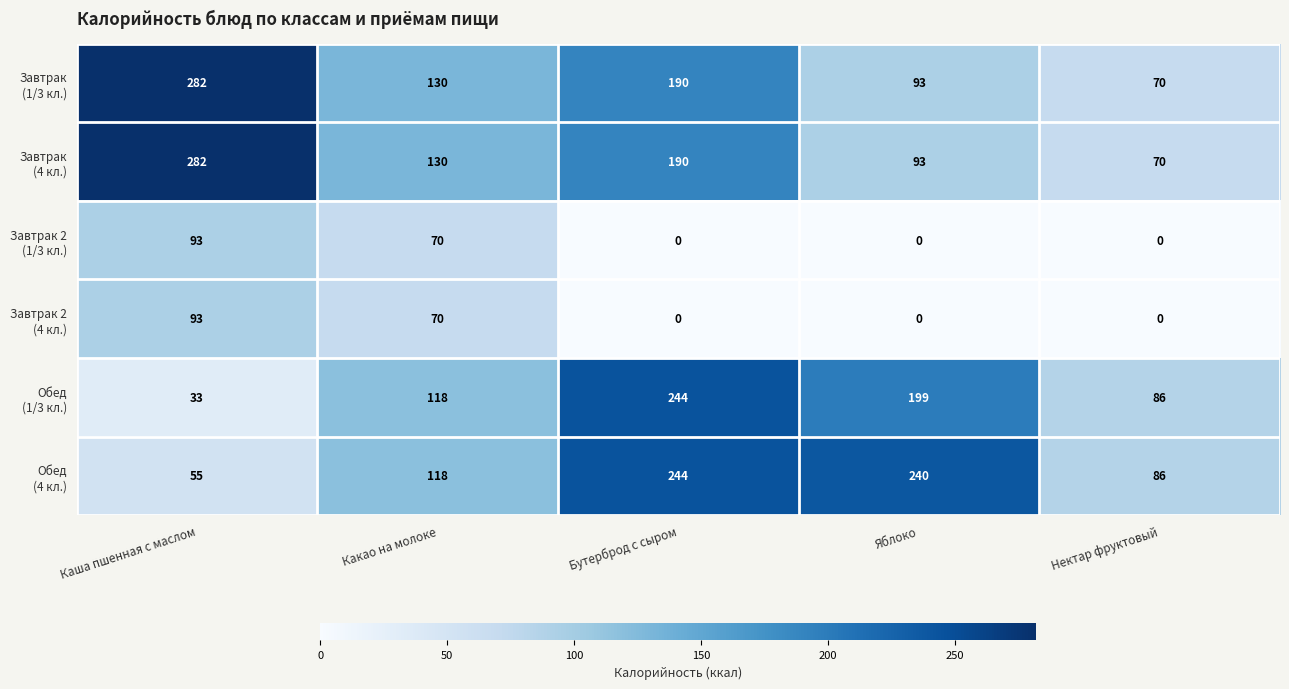

What is the greatest value displayed?

282